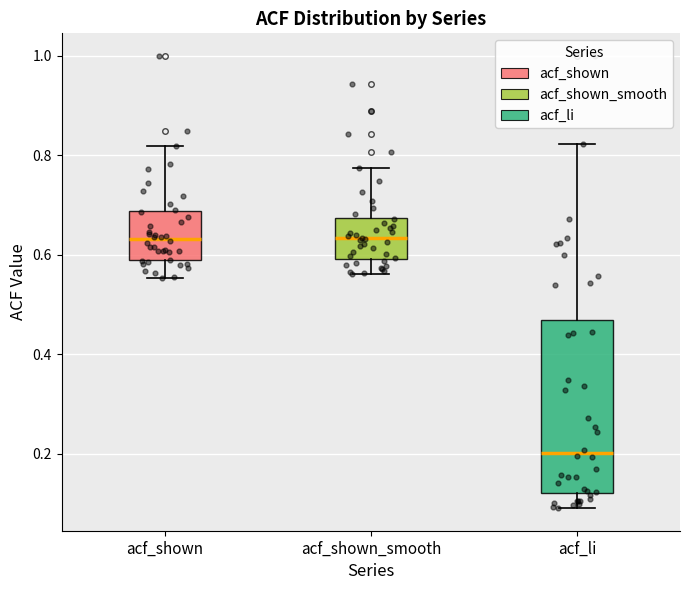

Reading left to right, read every box against the y-axis: the position of its median line, the range the box covers, and the ends of its whiskers. The values are not printed on the chart, so give them approximately, as read against the axis.

acf_shown: median 0.64, box 0.58 to 0.68, whiskers 0.56 to 0.82
acf_shown_smooth: median 0.64, box 0.60 to 0.68, whiskers 0.56 to 0.78
acf_li: median 0.20, box 0.12 to 0.46, whiskers 0.10 to 0.82